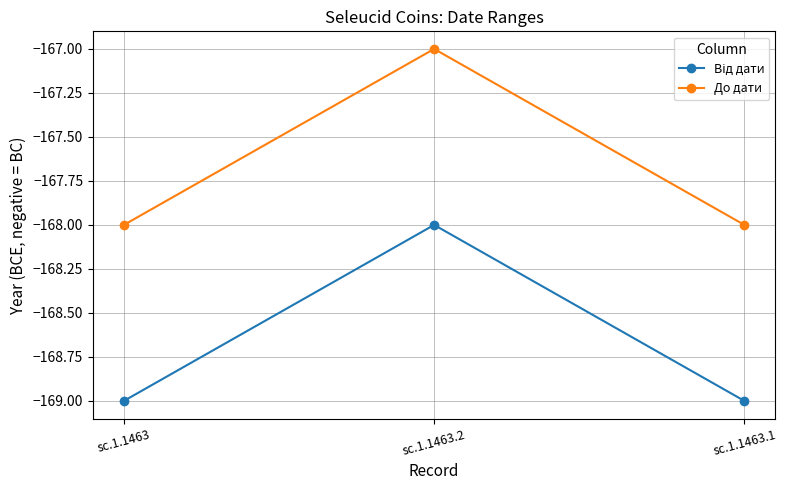

How many lines are shown in the chart?

2